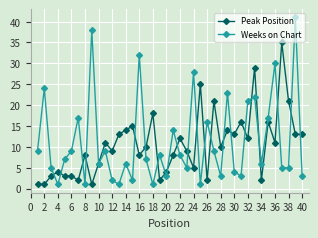

True or false: Peak Position has more than 2 interior local peaks.

True